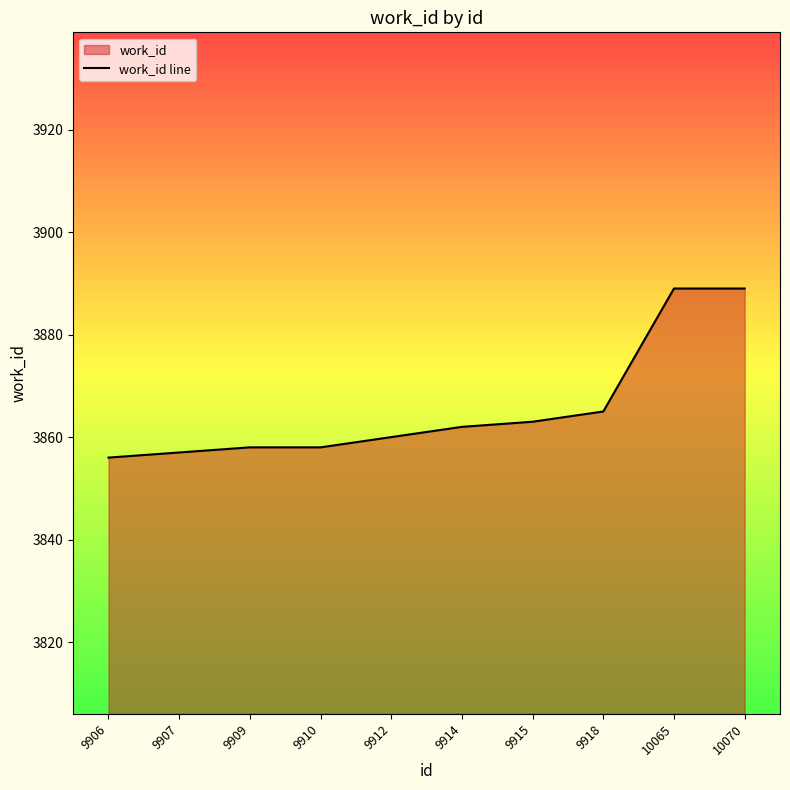

At which category does the chart reach its minimum across all series?

9906